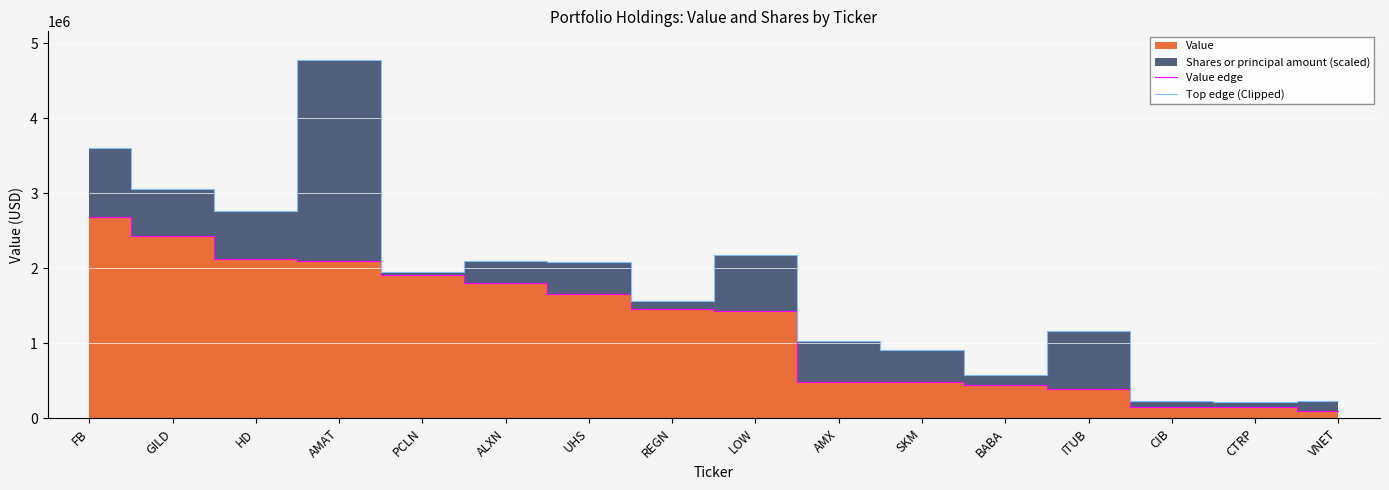

True or false: Value edge has a value of 3554465.7 at AMAT.

False